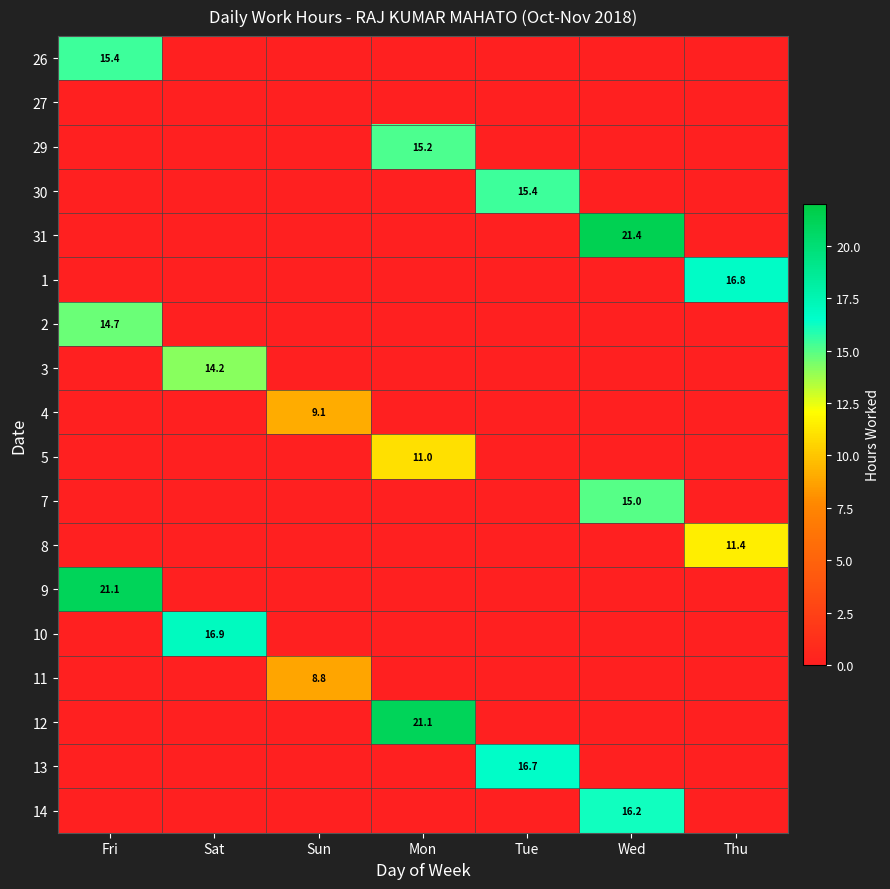

The value of 10 at Sat is 7.8. True or false?

False